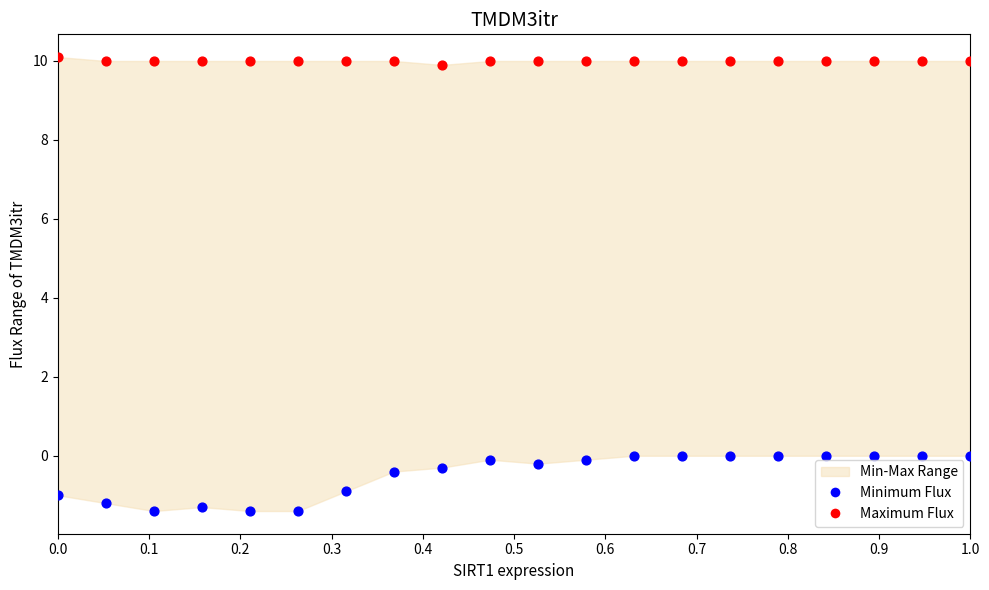

Which series has the largest Y range (max minus min)?

Minimum Flux